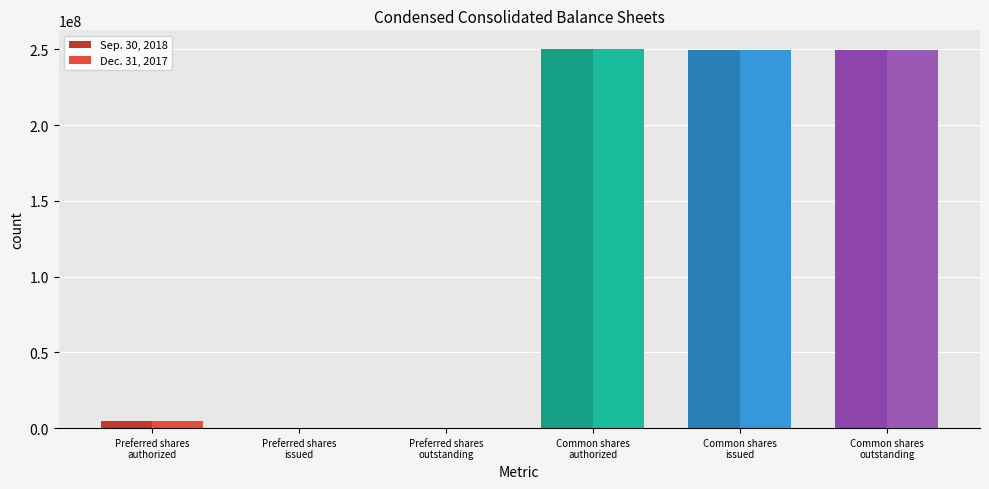

What is the maximum value shown in the chart?

250000000